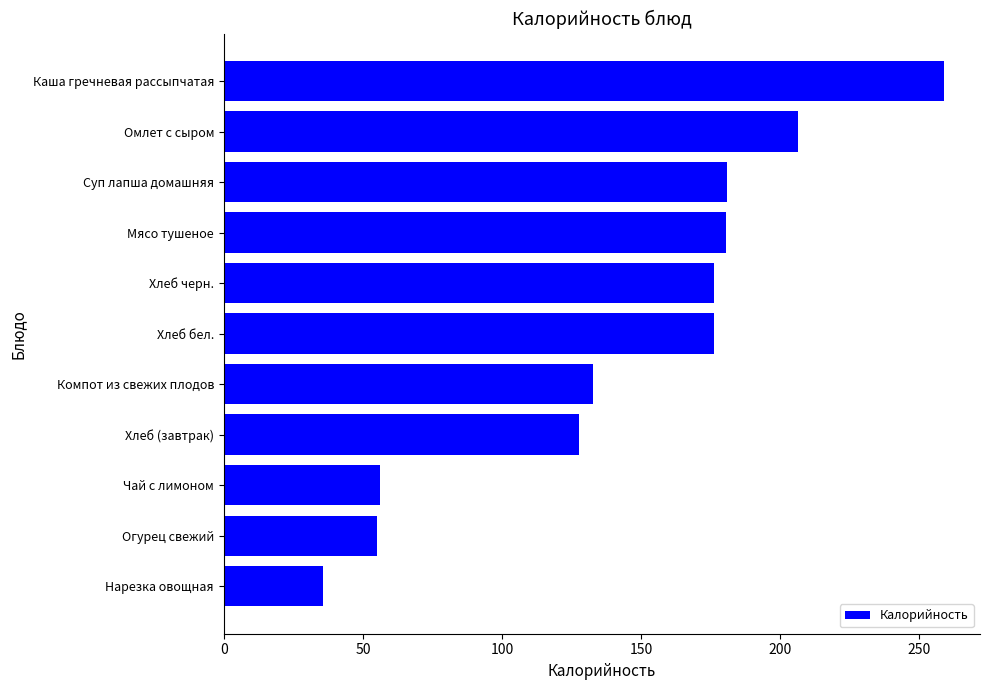

What is the ratio of the value at Хлеб (завтрак) to the value at Омлет с сыром?

0.6